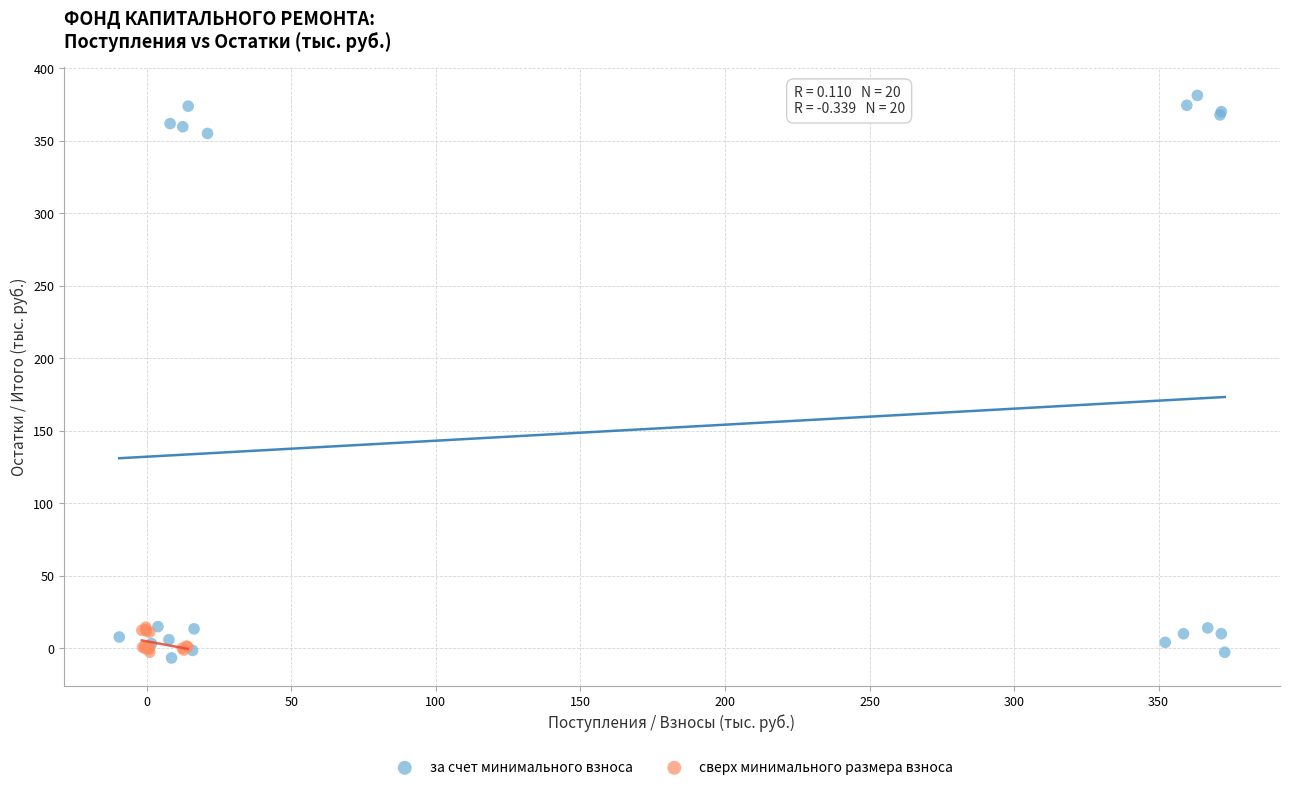

Which series has the largest Y range (max minus min)?

за счет минимального взноса